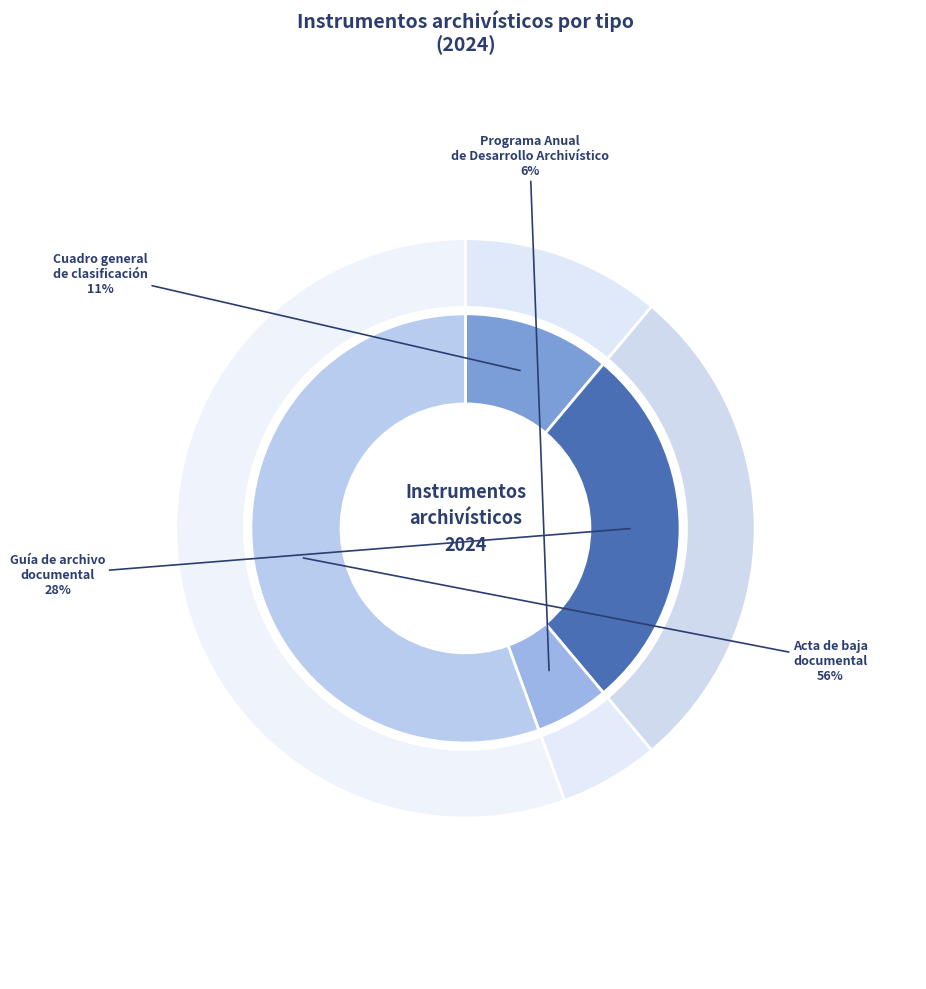

True or false: Guía de archivo documental accounts for 28% of the total.

True